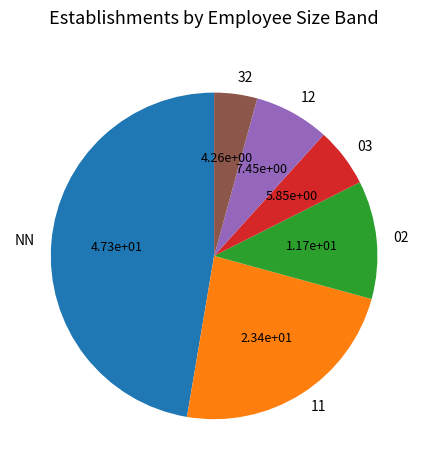

True or false: 11 accounts for 35% of the total.

False